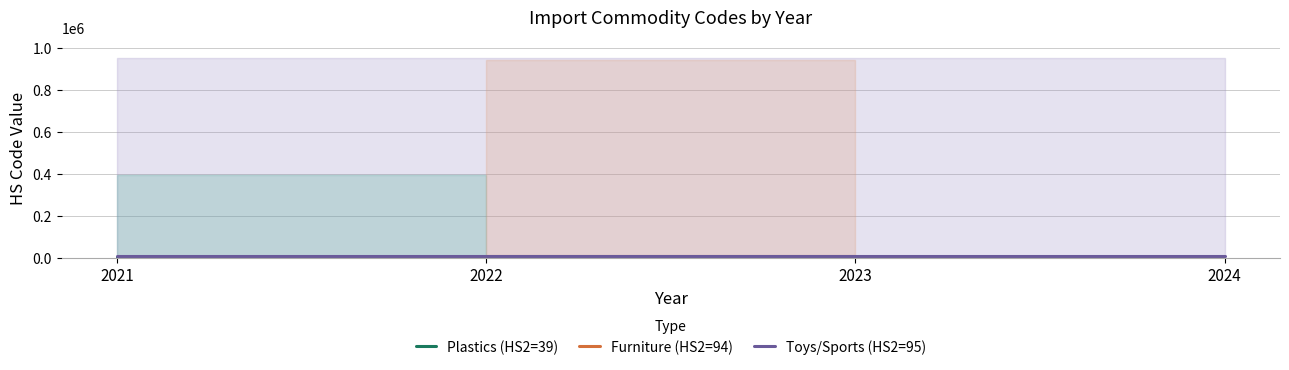

Read the Furniture (HS2=94) value at 2022.

9403.0